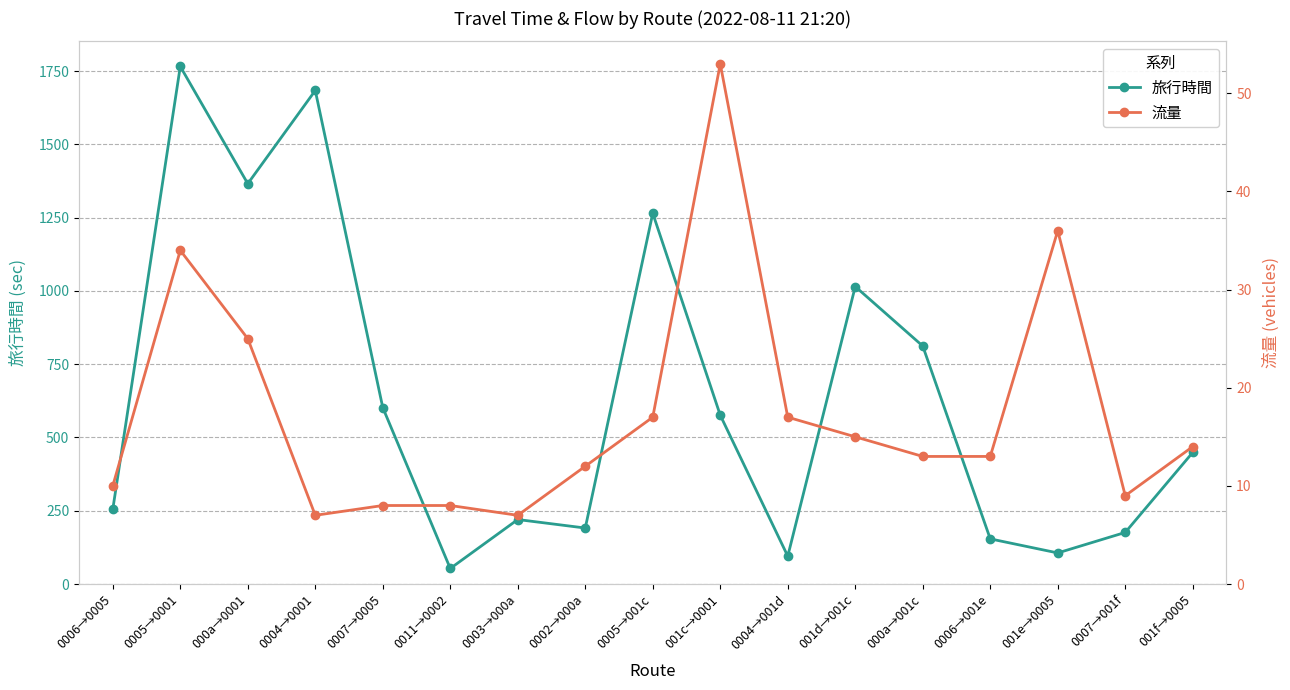

At which category does 旅行時間 reach its first local peak?

0005→0001